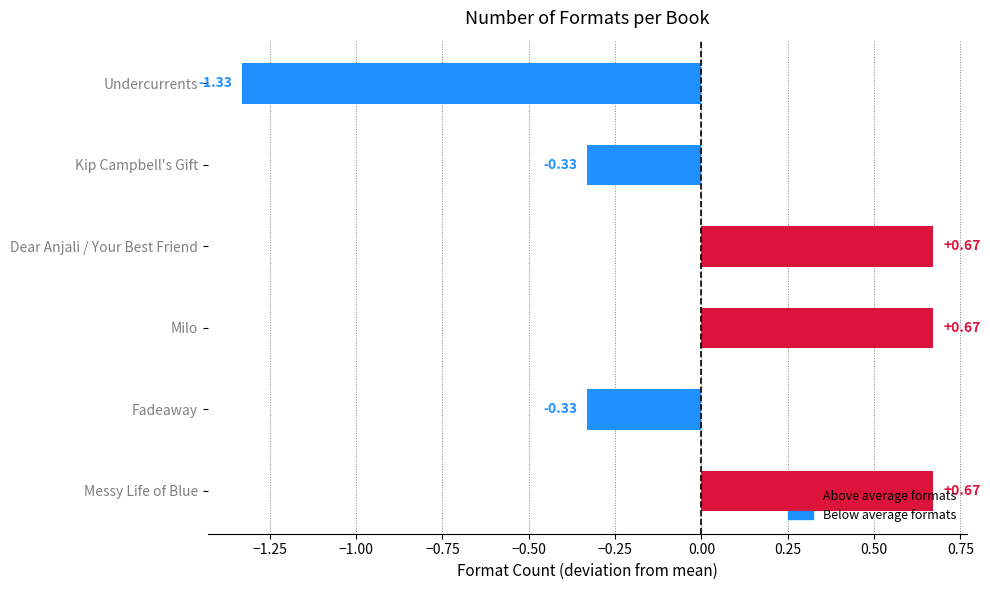

How many data points are above 0?

3